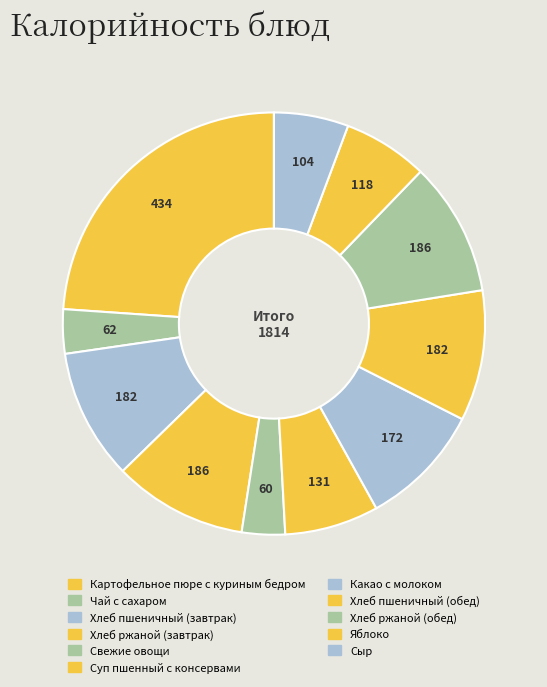

What percentage is NOT represented by Хлеб пшеничный (обед)?

90.0%